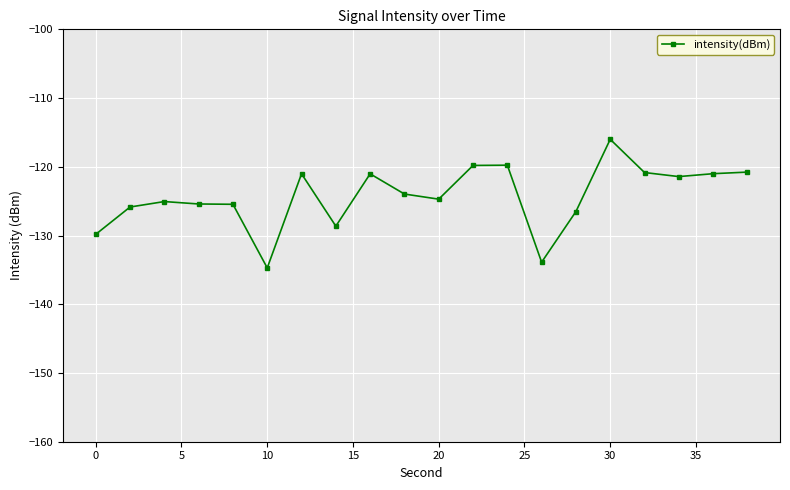

How many lines are shown in the chart?

1